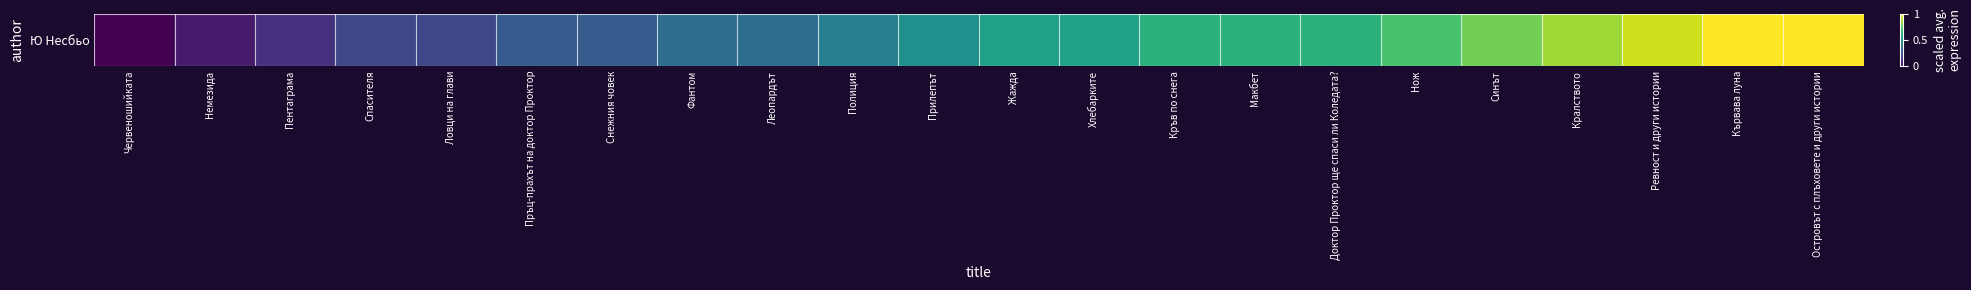

Rank the categories by value from lowest to highest.

Червеношийката, Немезида, Пентаграма, Спасителя, Ловци на глави, Пръц-прахът на доктор Проктор, Снежния човек, Фантом, Леопардът, Полиция, Прилепът, Жажда, Хлебарките, Кръв по снега, Макбет, Доктор Проктор ще спаси ли Коледата?, Нож, Синът, Кралството, Ревност и други истории, Кървава луна, Островът с плъховете и други истории